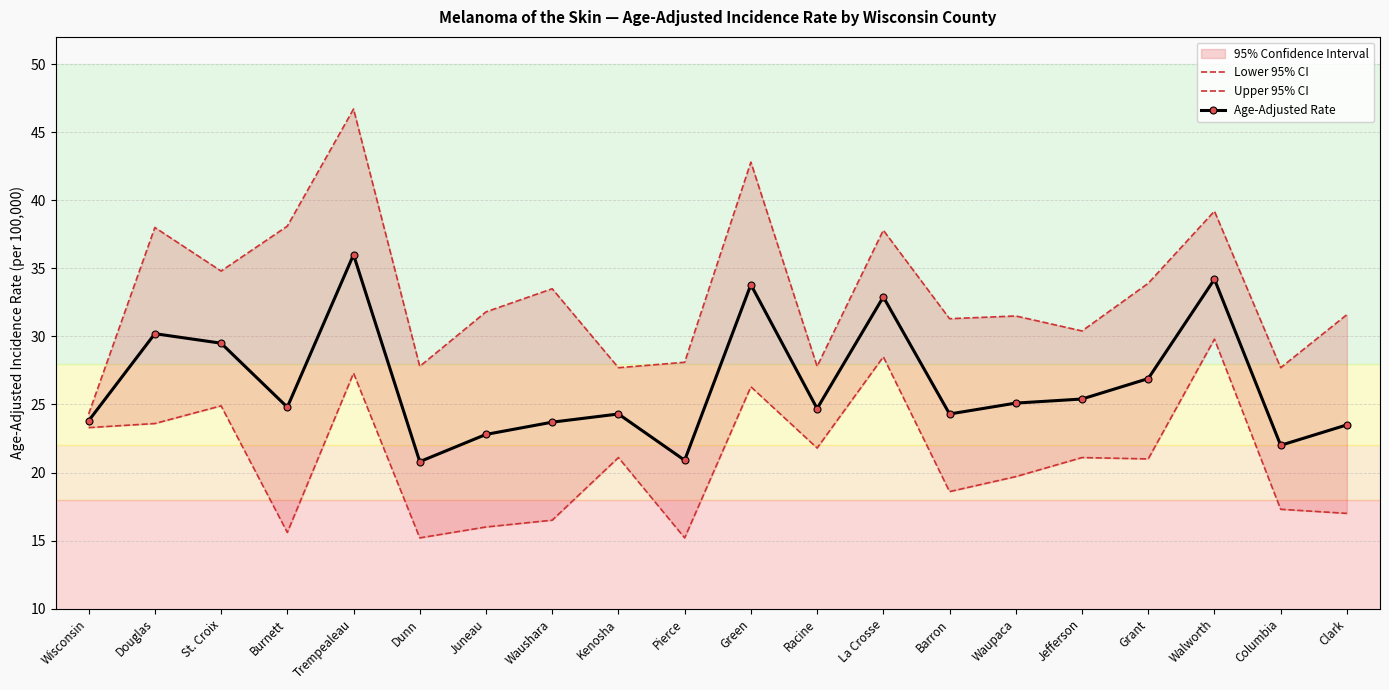

What is the smallest value displayed?

15.2